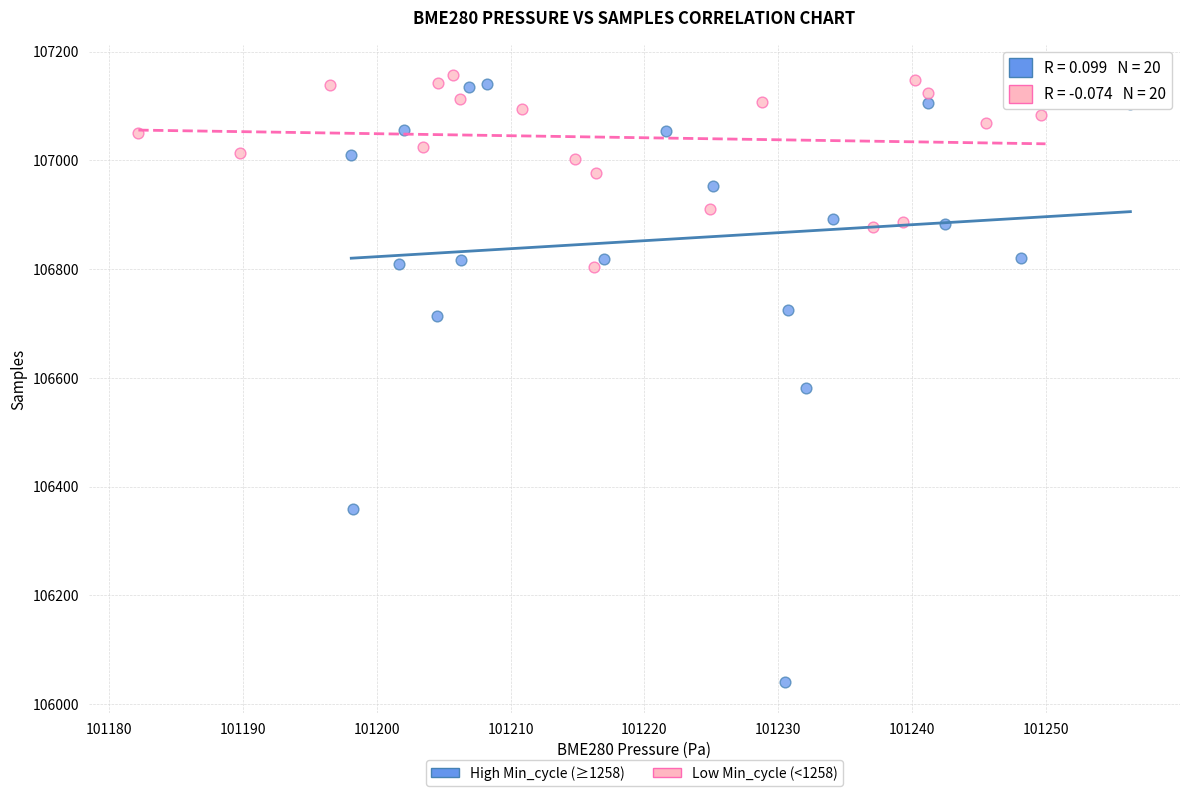

Which series contains the highest Y value?

Low Min_cycle (<1258)